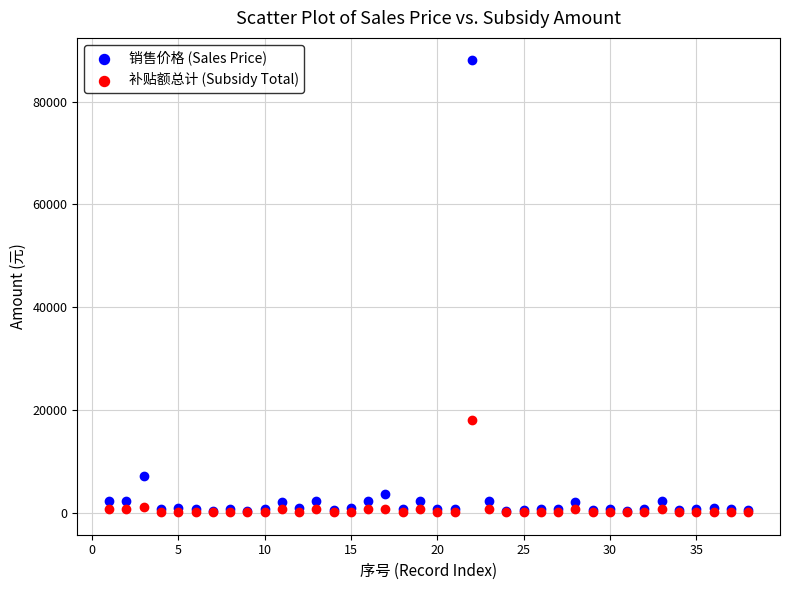

In the 销售价格 (Sales Price) series, what Y value is closest to 44205?

7100